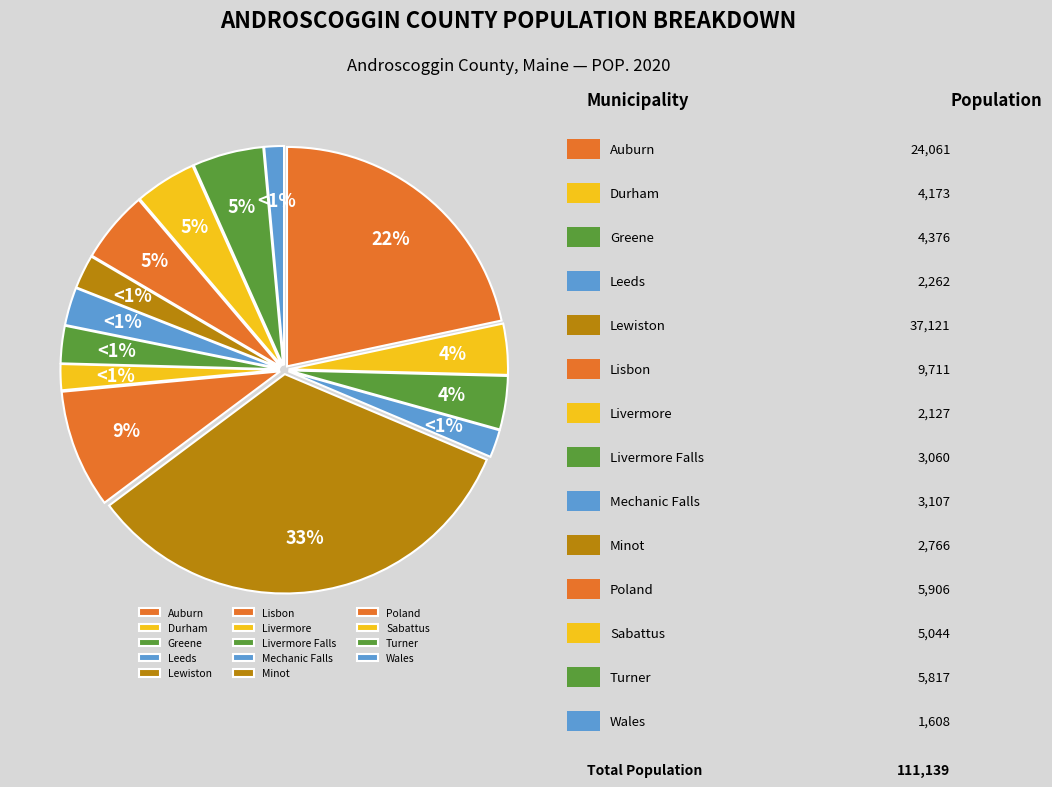

Is Livermore Falls the majority of the pie?

No